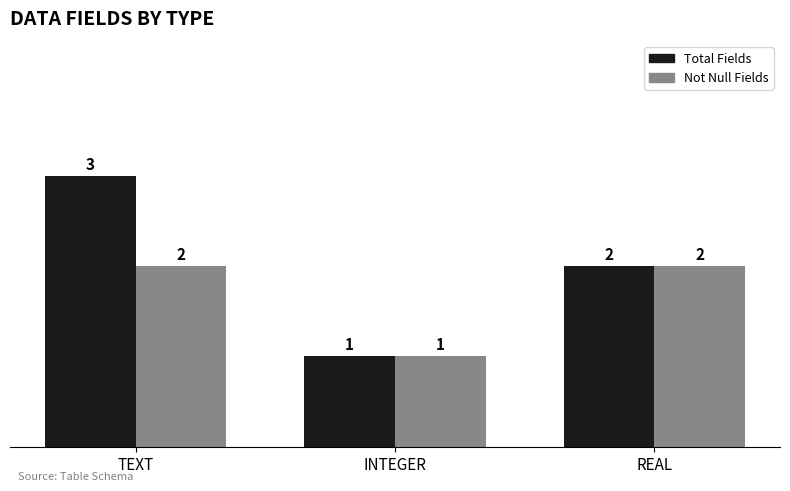

What is the sum of all Not Null Fields values?

5